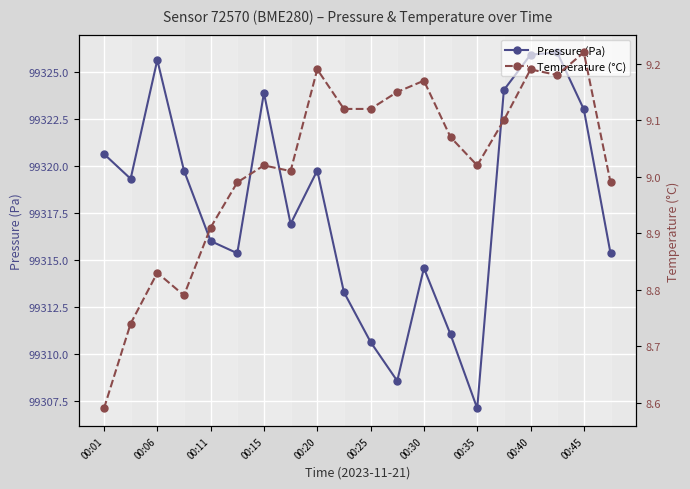

True or false: Pressure (Pa) and Temperature (°C) cross at least once.

False